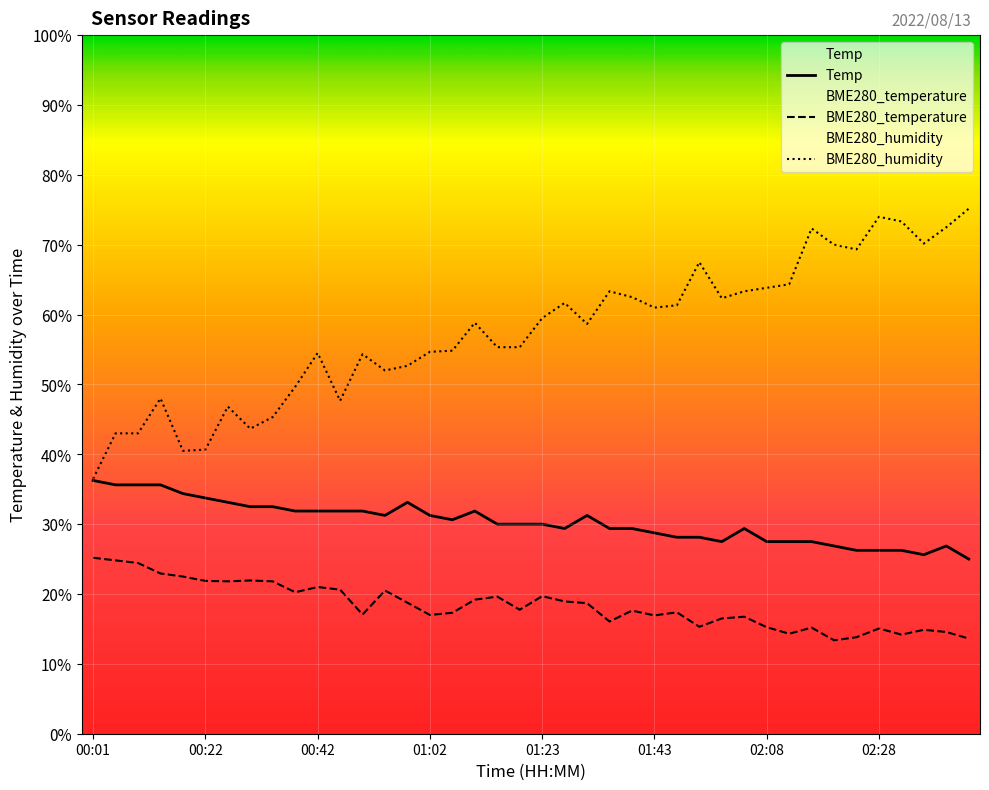

What is the value of the BME280_humidity point at the 19th from the left?

55.3